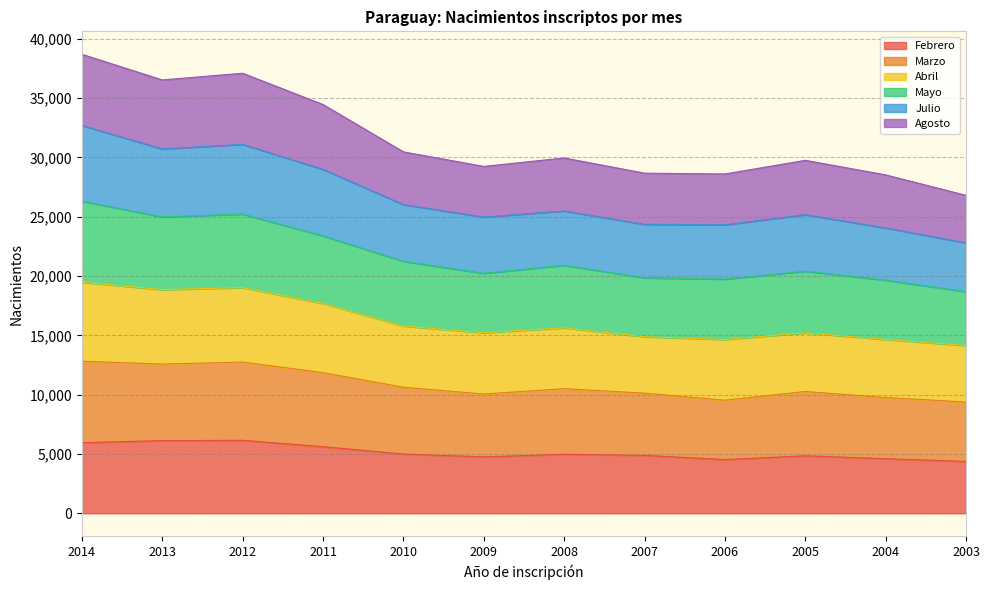

At which category does Julio reach its first local peak?

2012